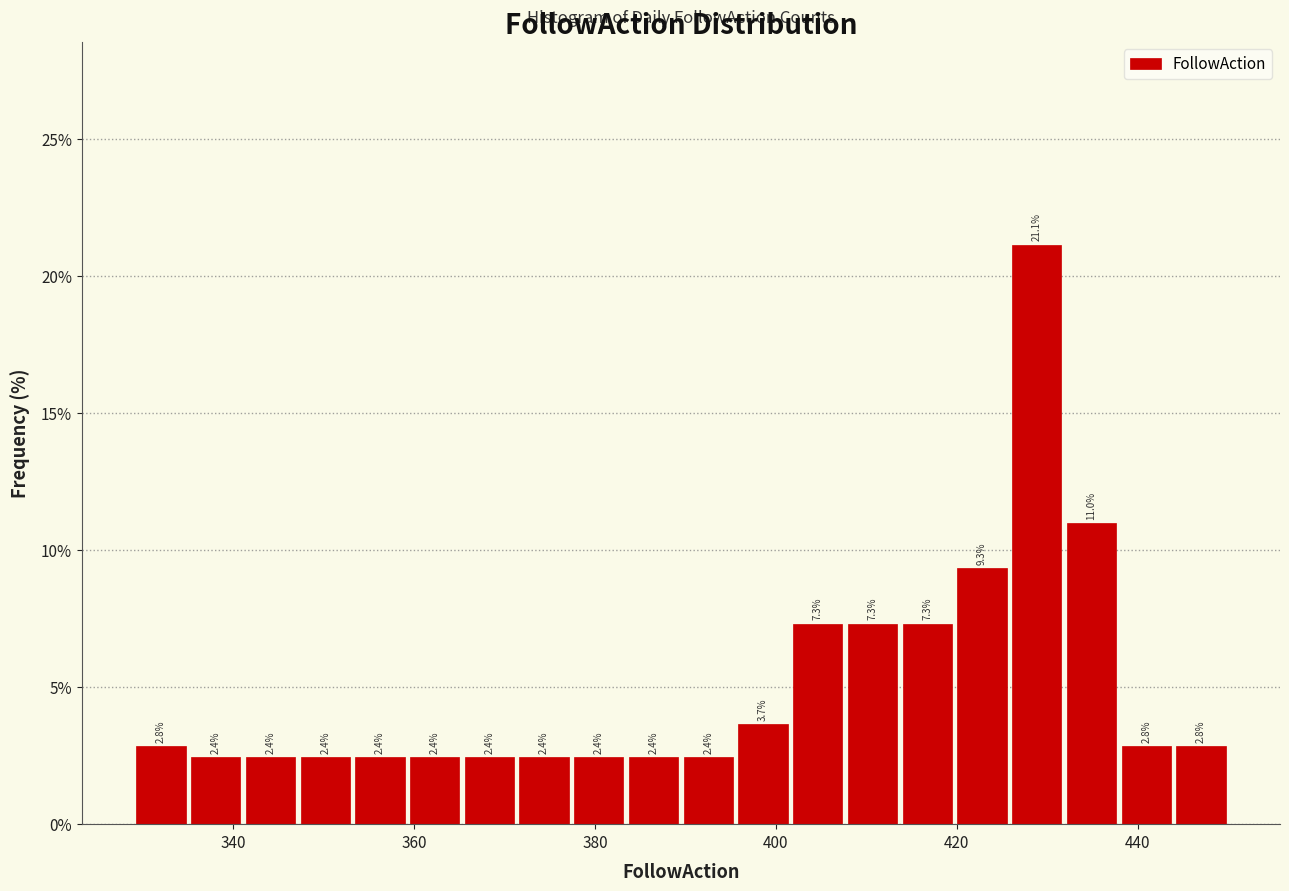

Read against the x-axis, roughly where is the centre of the tallest bar?

428